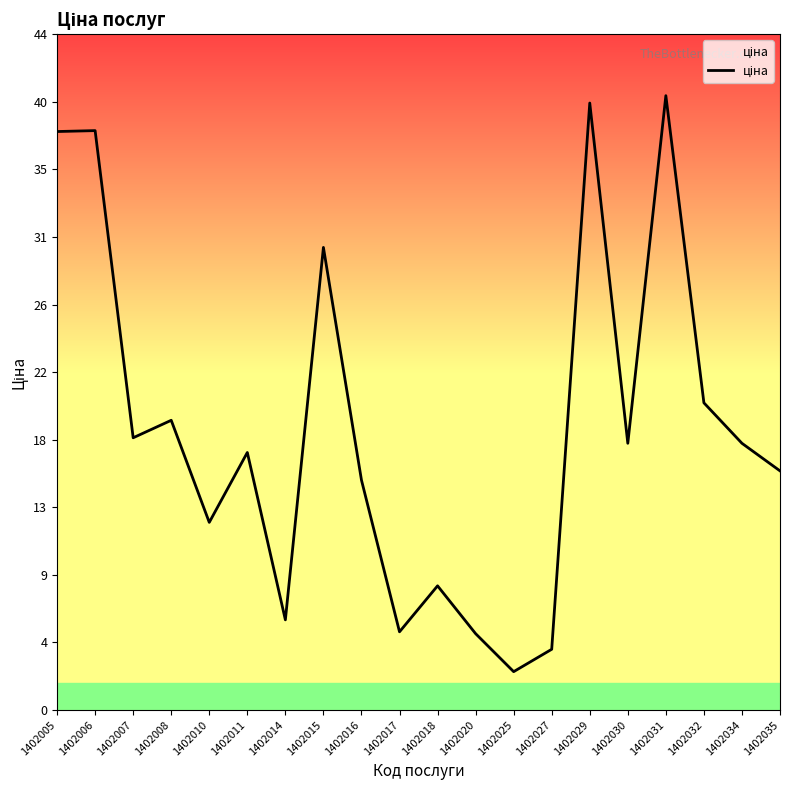

What is the maximum value shown in the chart?

40.1